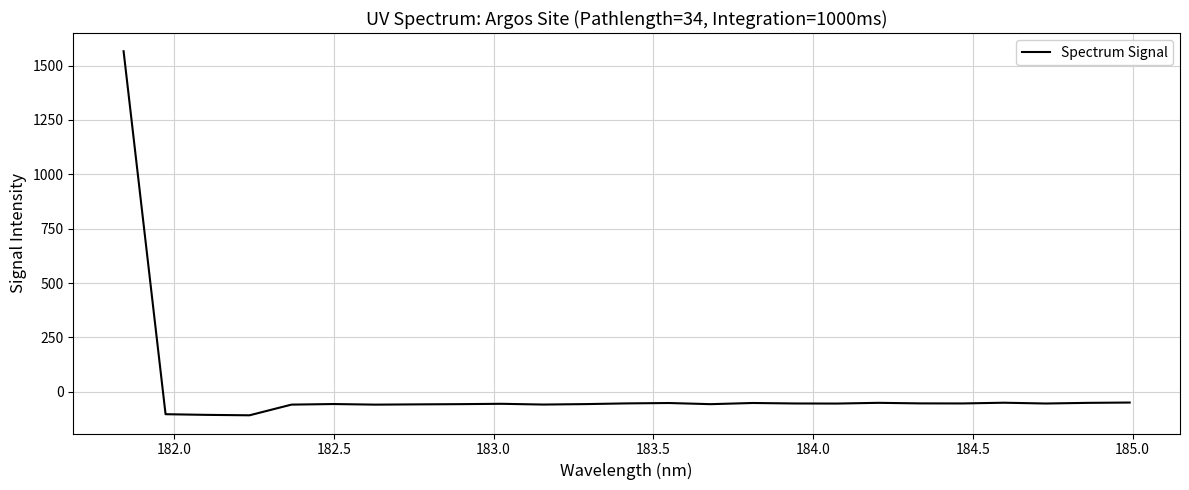

What is the minimum value shown in the chart?

-108.2